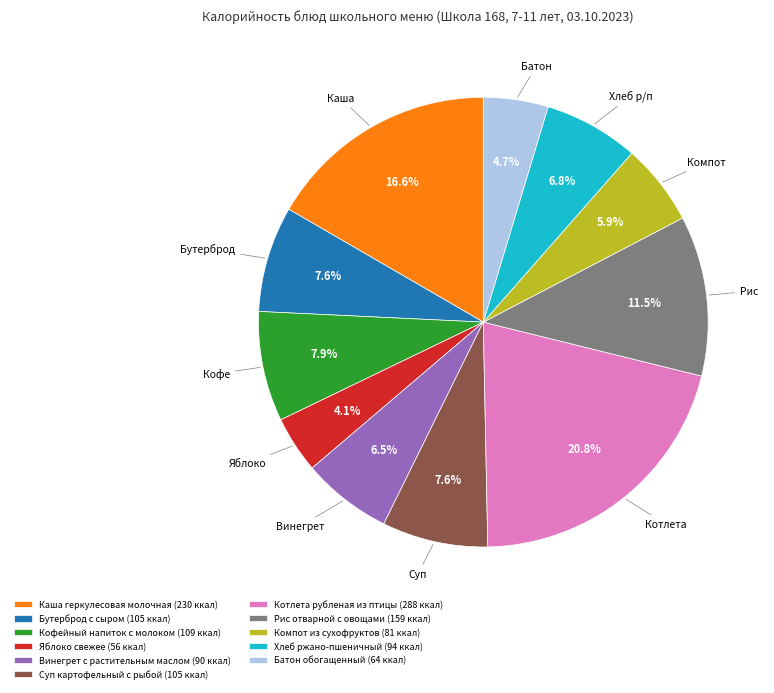

Does Компот из сухофруктов represent more than half of the total?

No